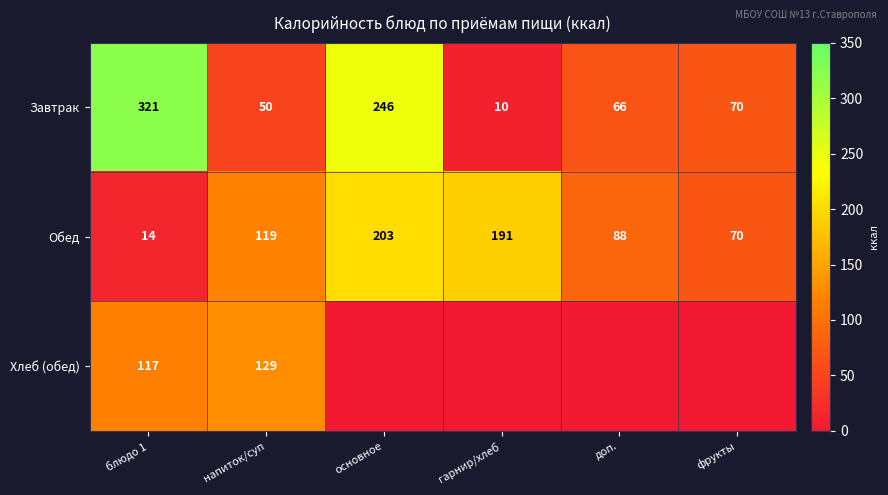

Rank the series at напиток/суп from lowest to highest value.

Завтрак, Обед, Хлеб (обед)